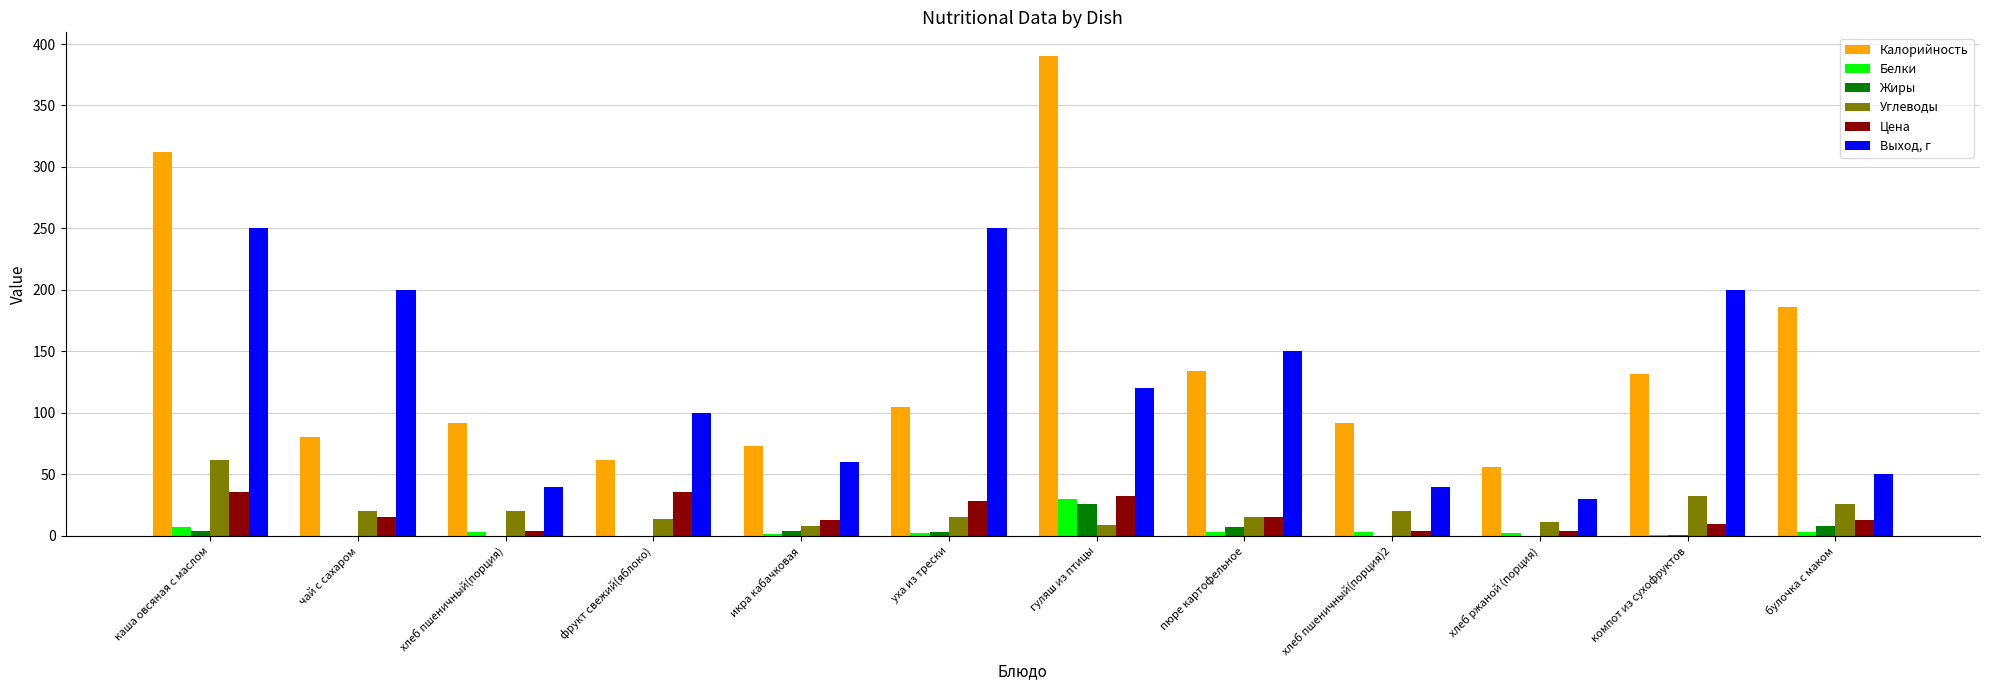

What is the approximate value of Белки at хлеб пшеничный(порция)?

3.0